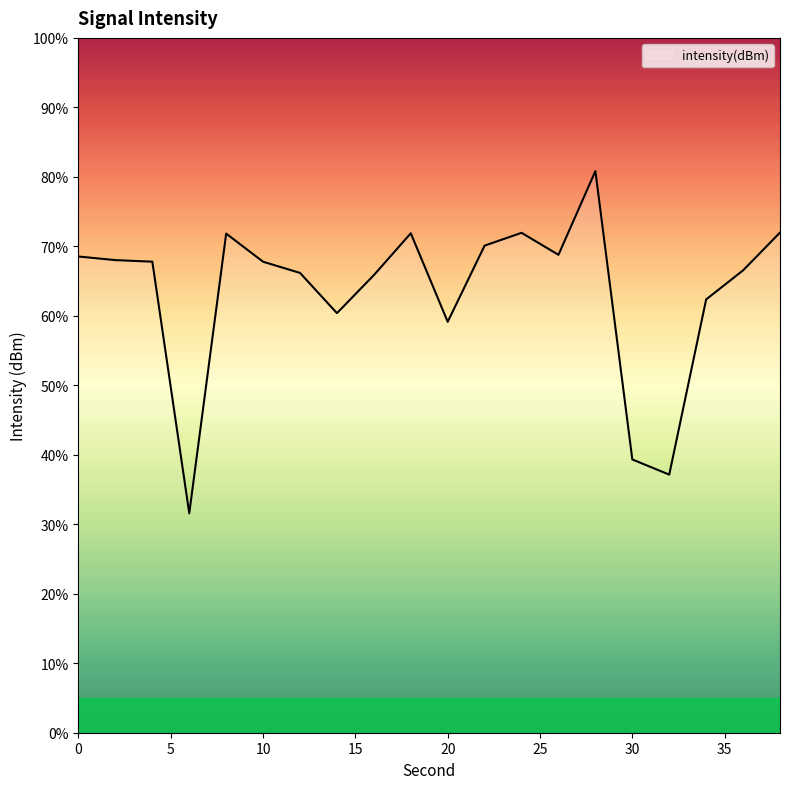

What is the greatest value displayed?

80.8